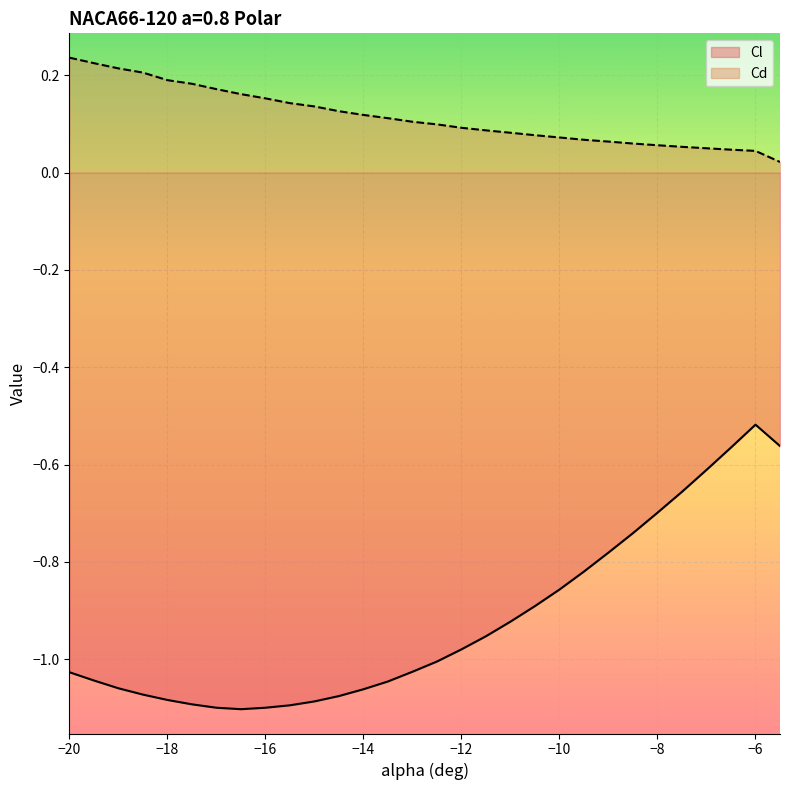

How many Cd values are between 0 and 1?

30